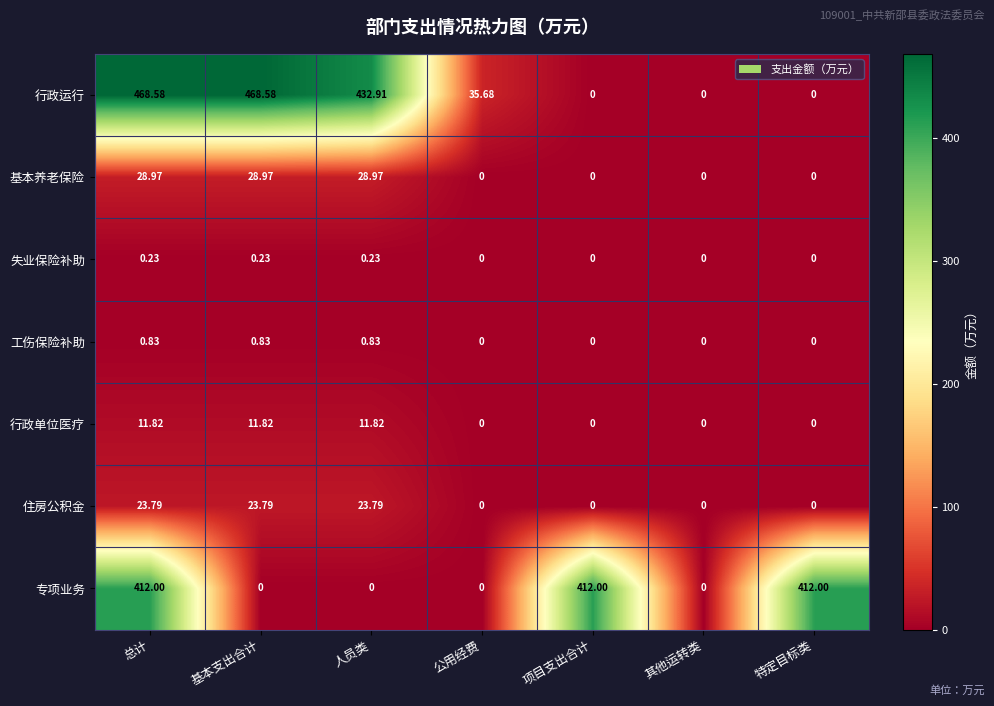

Which series has the largest total across all categories?

行政运行